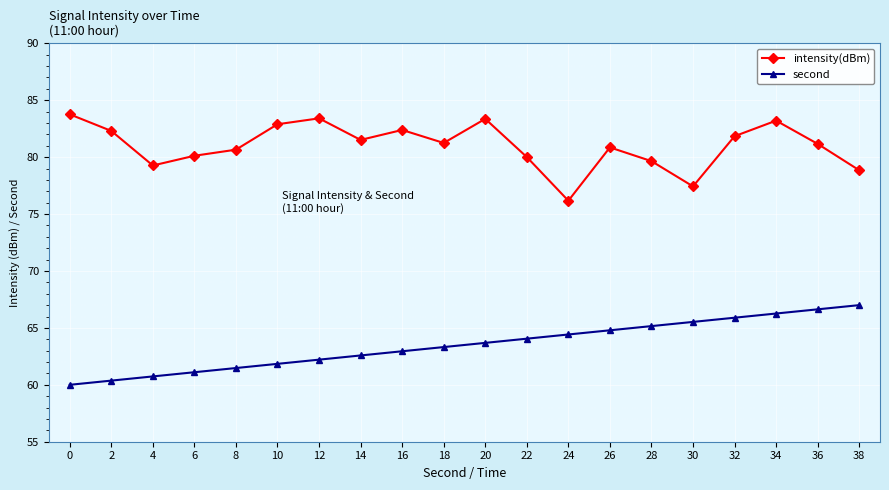

Which series has the largest total across all categories?

intensity(dBm)